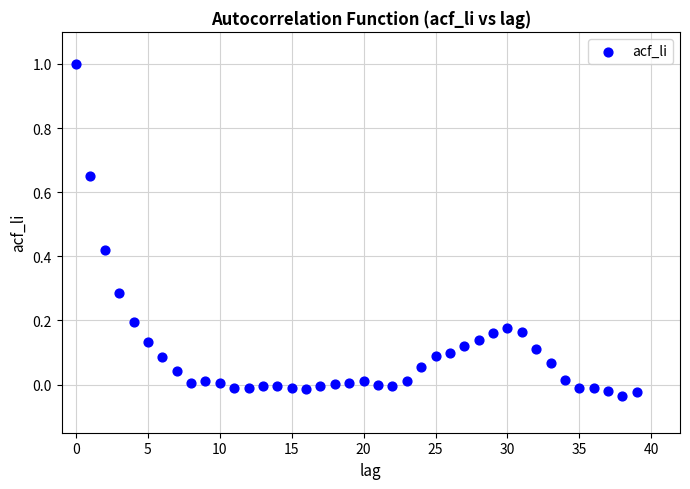

What is the range of Y values (max minus min)?

1.0